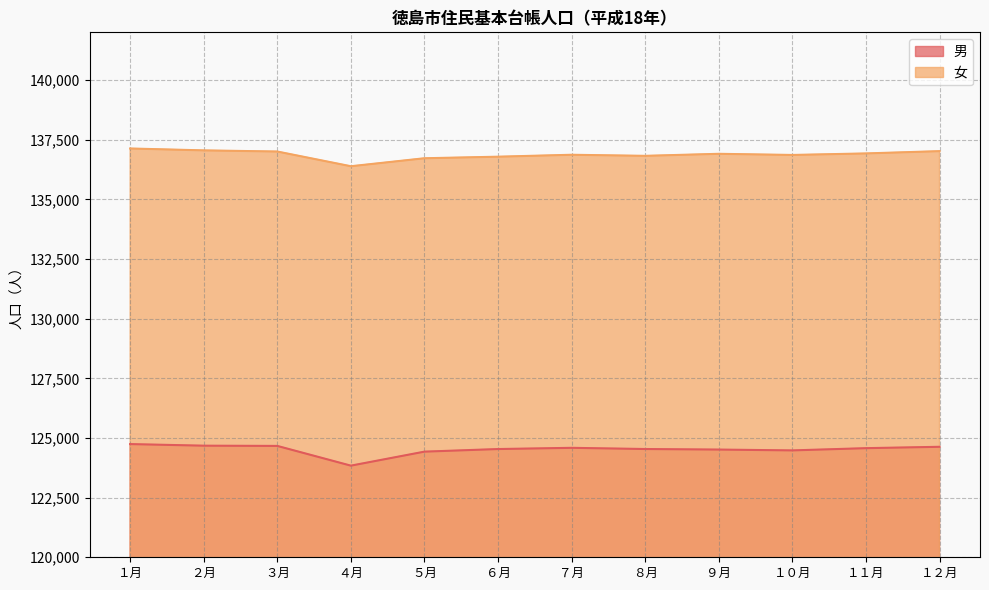

True or false: 男 has a value of 216291 at ２月.

False